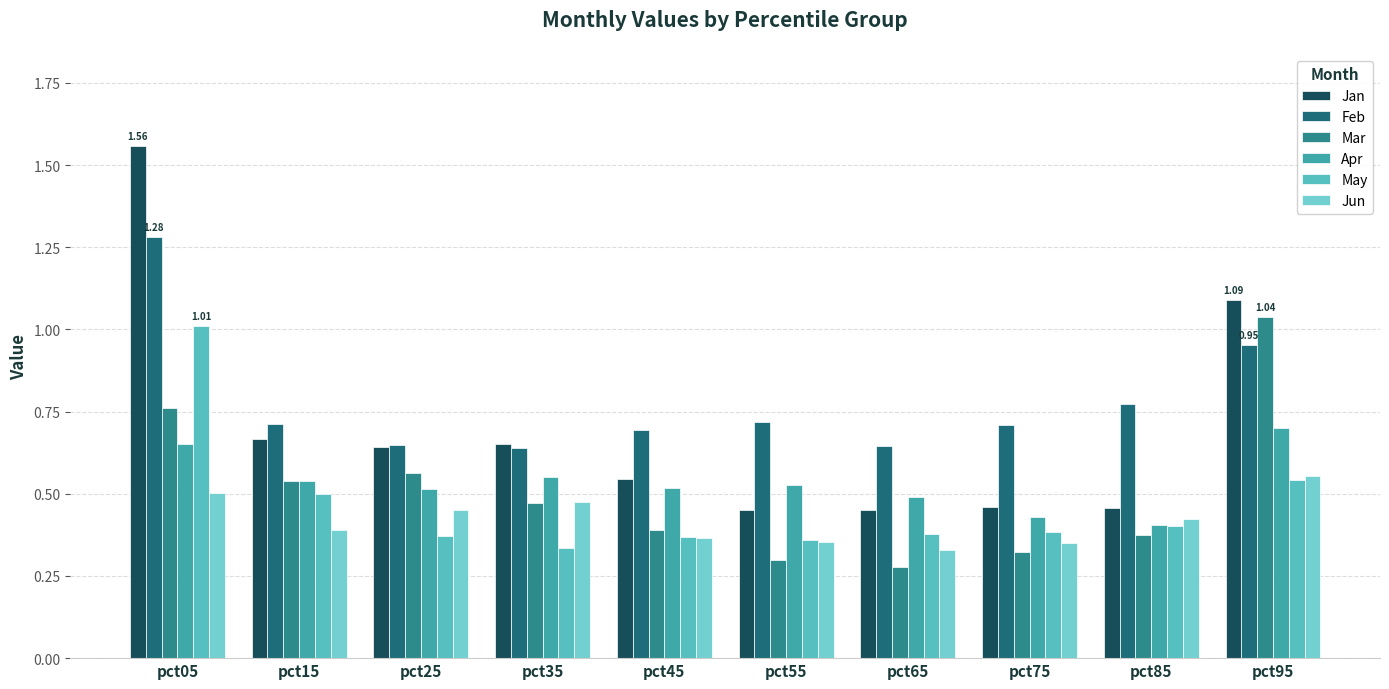

What is the total value across all series at pct95?

4.9